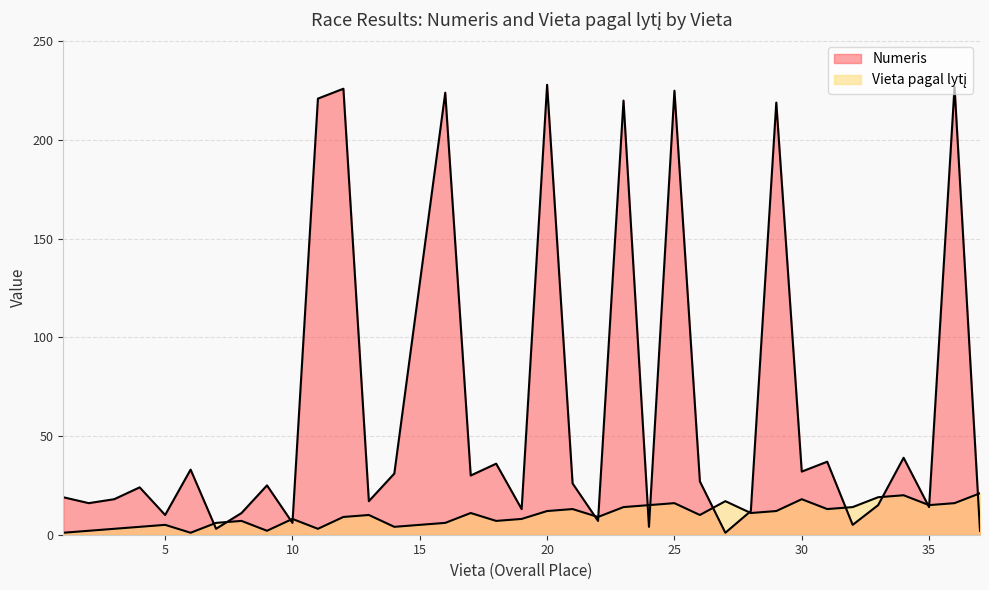

Reading left to right, extract all data points from this chart.

Numeris: 19	16	18	24	10	33	3	11	25	6	221	226	17	31	224	30	36	13	228	26	7	220	4	225	27	1	12	219	32	37	5	15	39	14	227	2
Vieta pagal lytį: 1	2	3	4	5	1	6	7	2	8	3	9	10	4	6	11	7	8	12	13	9	14	15	16	10	17	11	12	18	13	14	19	20	15	16	21